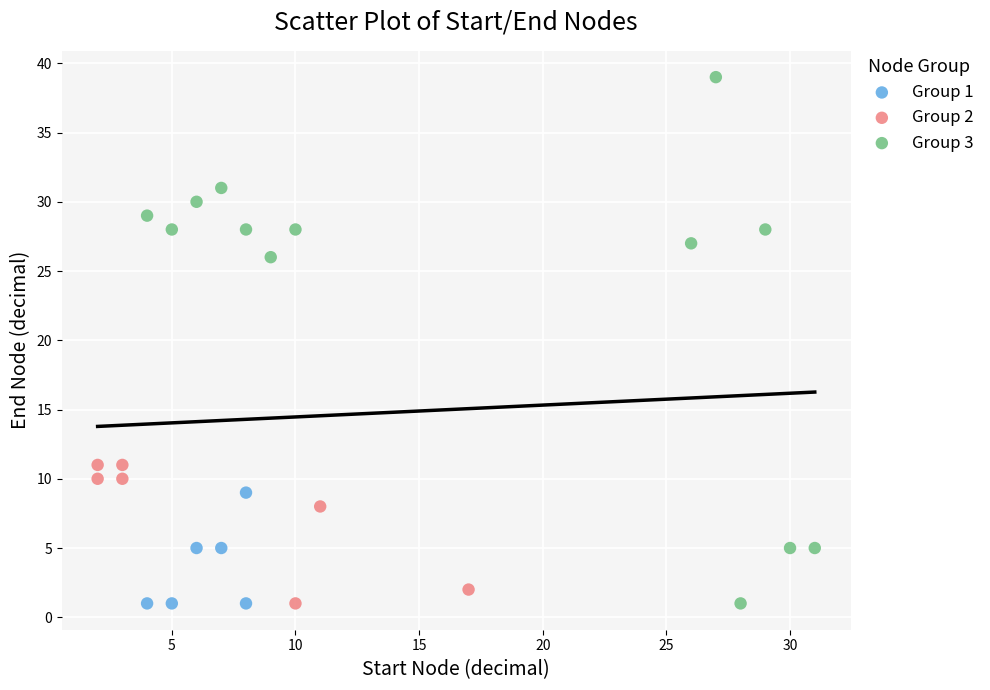

Which series has the widest spread of Y values?

Group 3